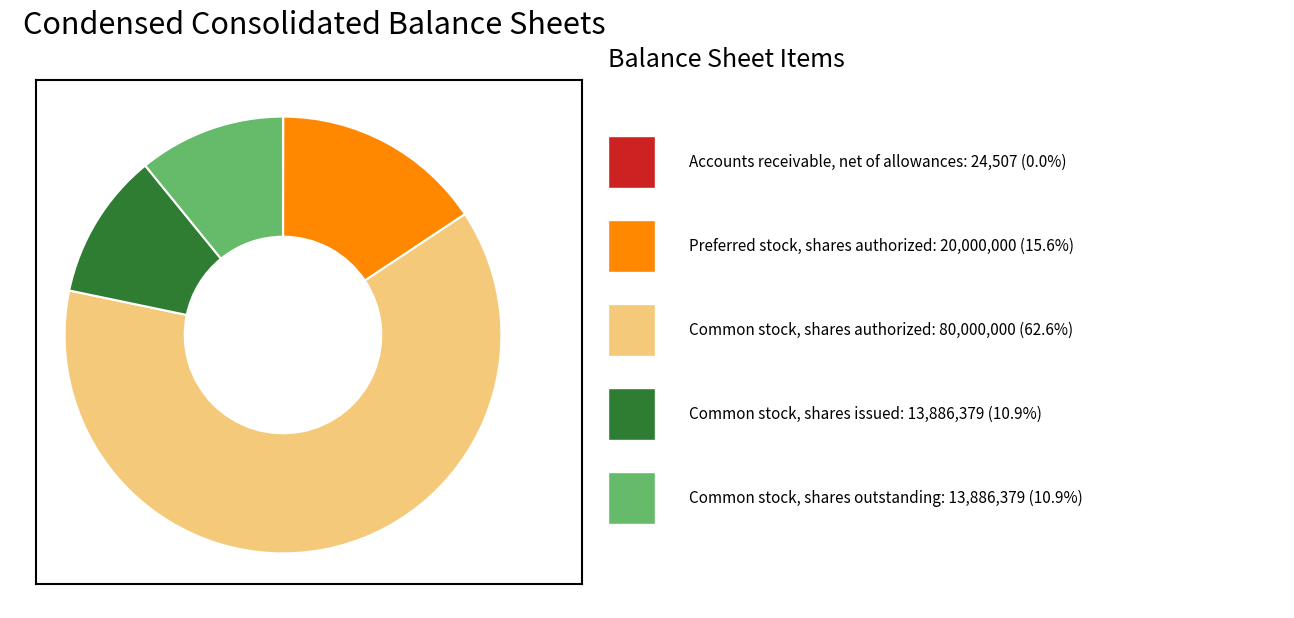

Does any single category account for the majority?

Yes